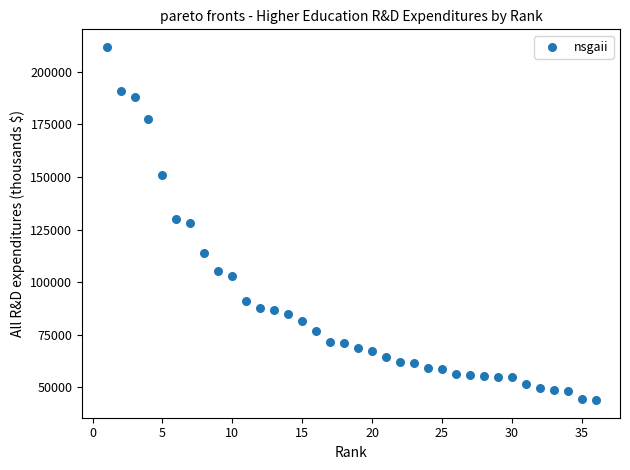

What is the range of Y values (max minus min)?

167899